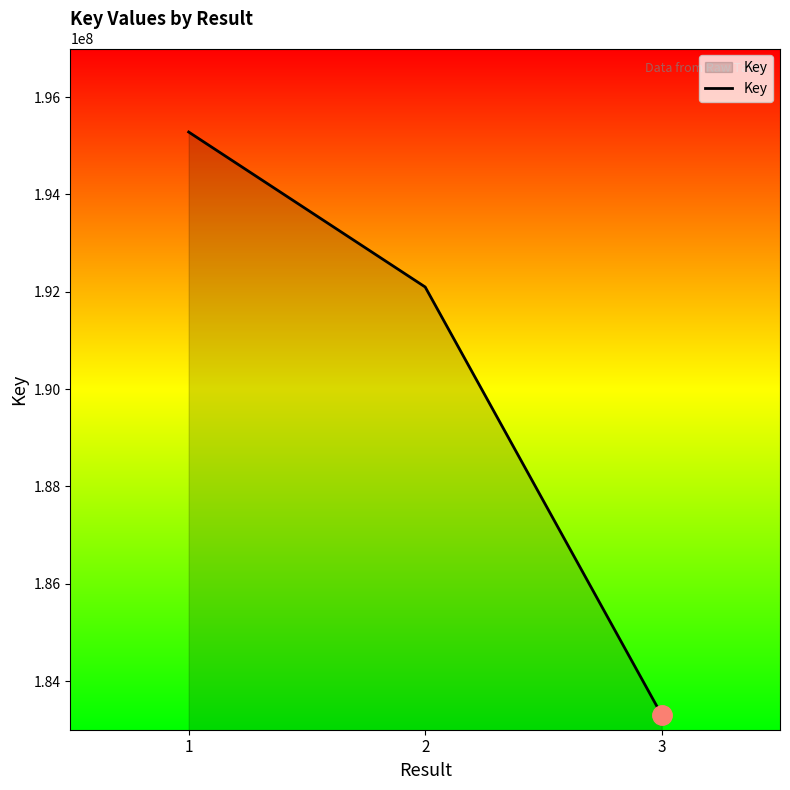

Between 2 and 1, which is larger?

1